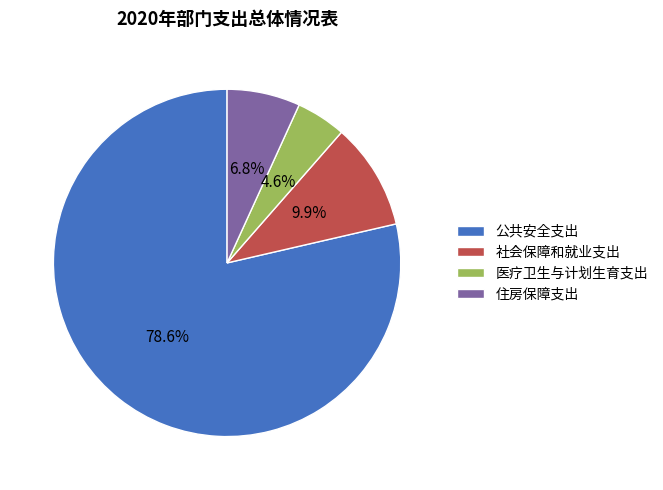

True or false: 公共安全支出 accounts for 79% of the total.

True